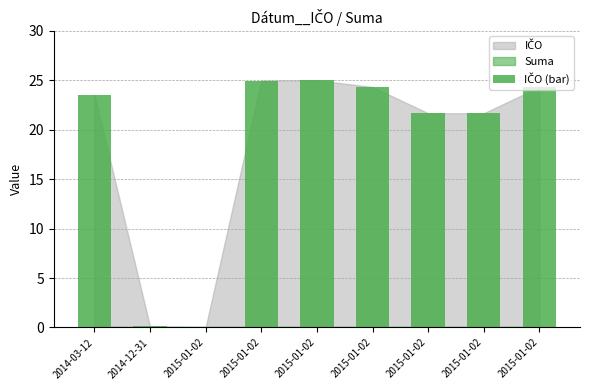

How many distinct data groups are displayed?

1